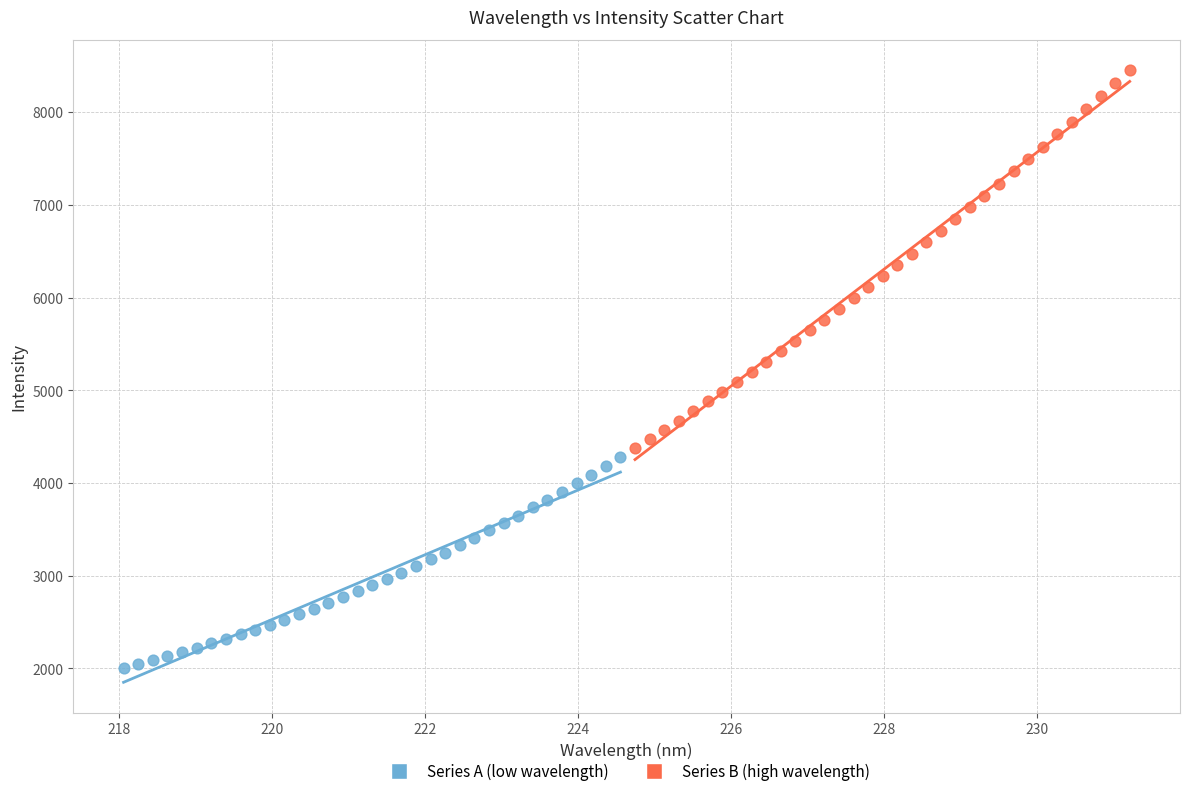

What are all the series names shown in the legend?

Series A (low wavelength), Series B (high wavelength)